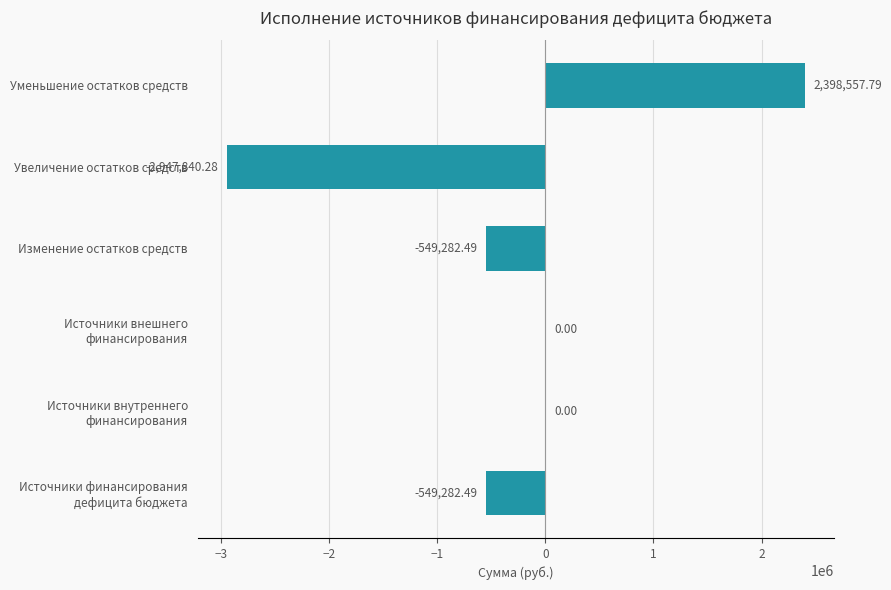

Which category has the highest value across all series?

Уменьшение остатков средств